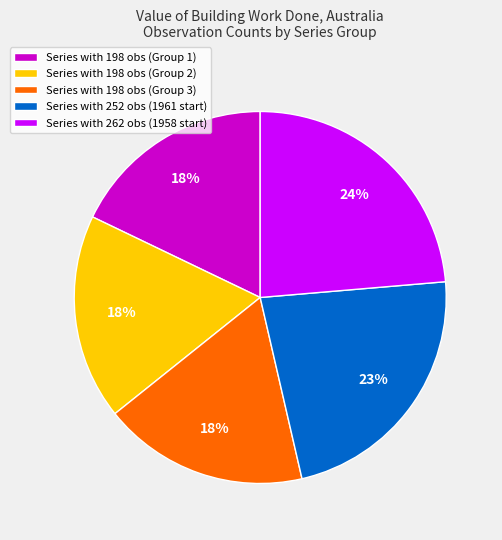

Is there any slice that represents more than half of the pie?

No